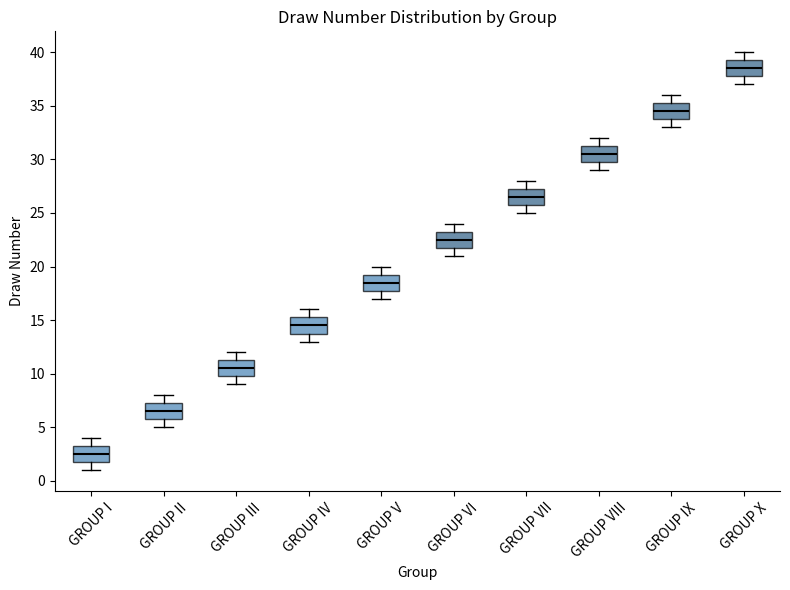

Where does the upper whisker of the box for GROUP V end on the y-axis? The values are not printed on the chart, so give them approximately, as read against the axis.

20.0